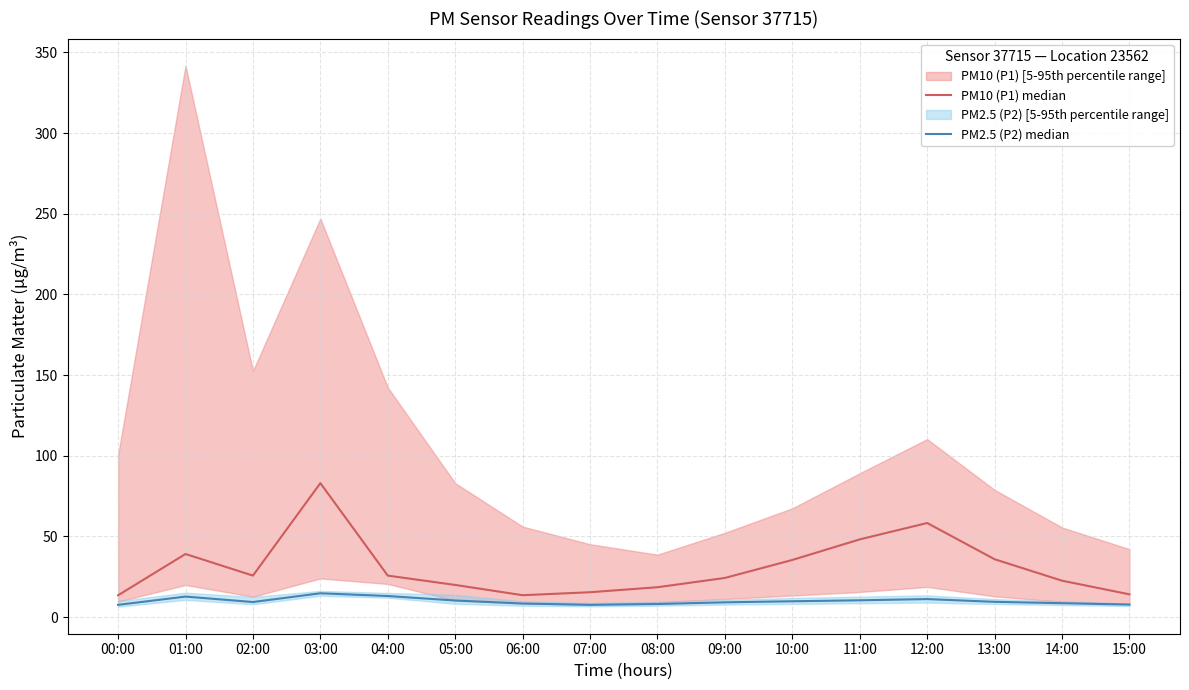

List the series in order of their overall mean, lowest first.

PM2.5 (P2) median, PM10 (P1) median